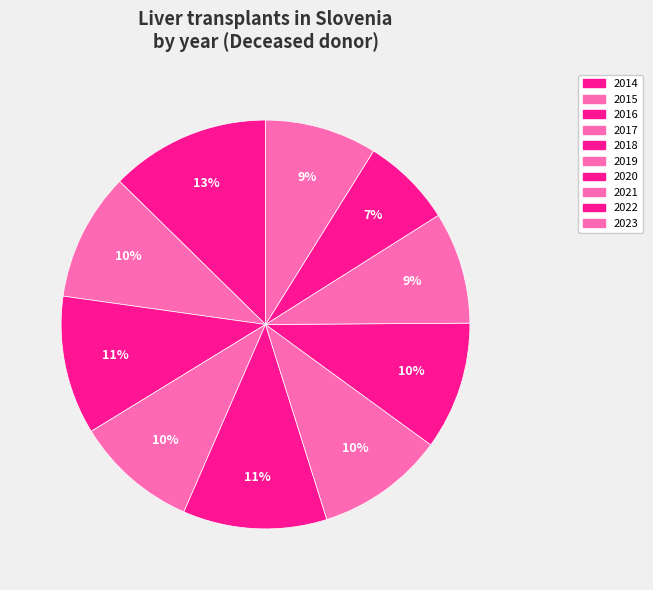

How many segments does this pie chart have?

10